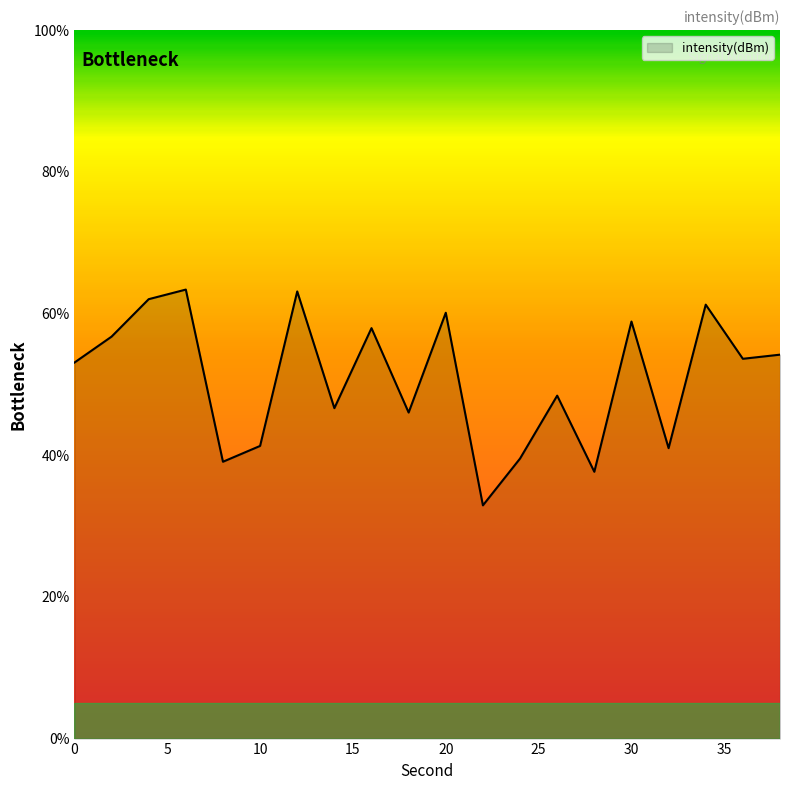

What is the maximum value shown in the chart?

63.4